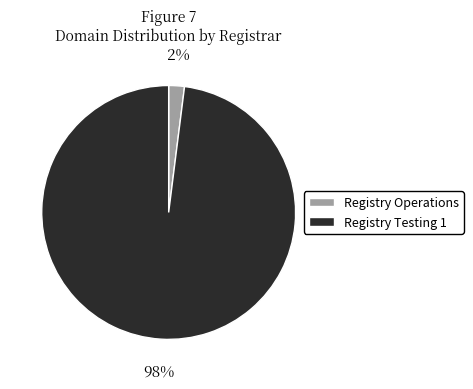

What is the majority slice?

Registry Testing 1